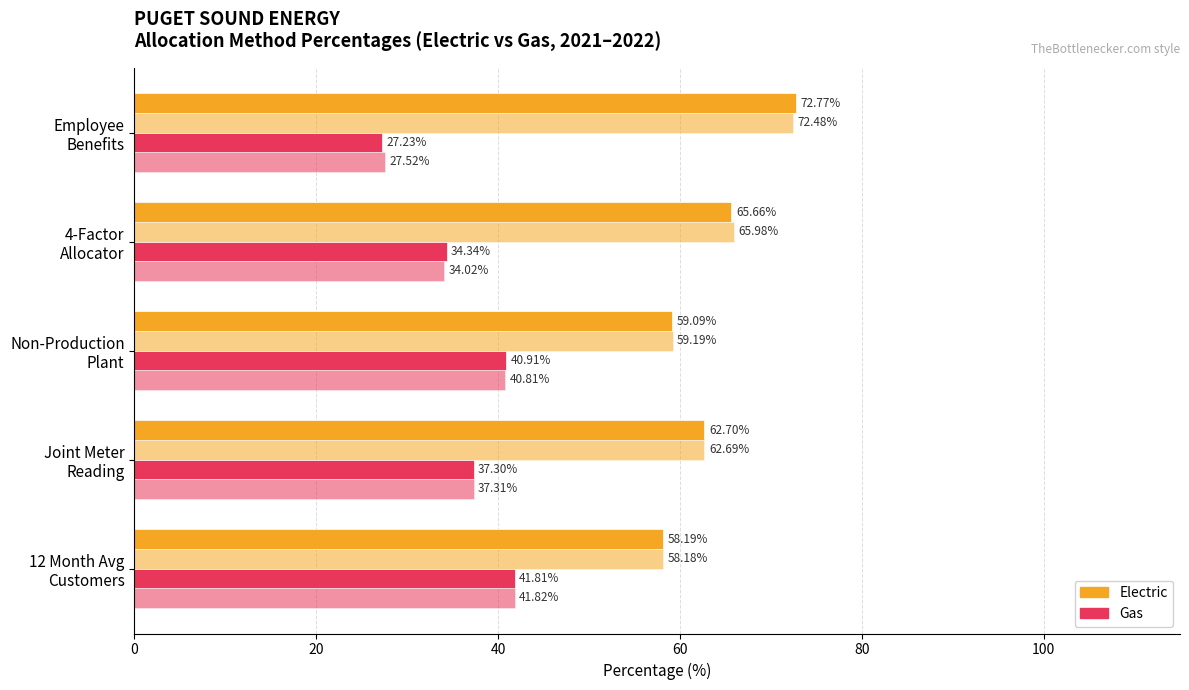

The Electric 2021 series shows 105.7 at Non-Production Plant. True or false?

False